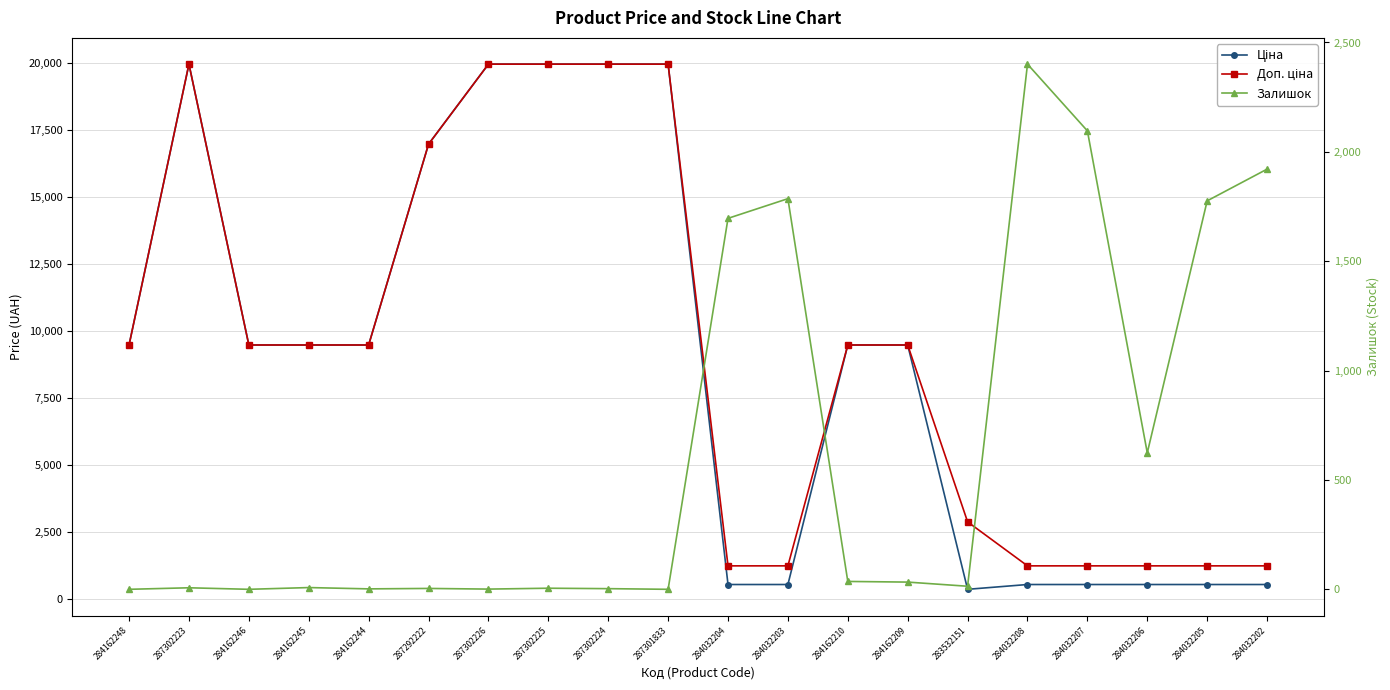

What is the average value of the Залишок series?

620.6